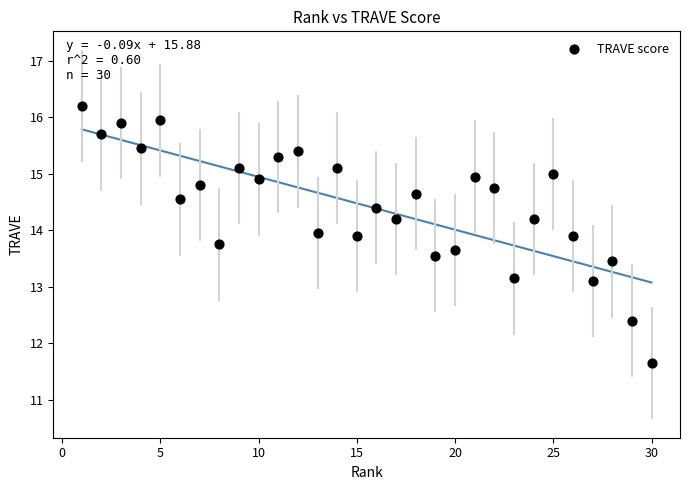

What is the range of X values (max minus min)?

29.0